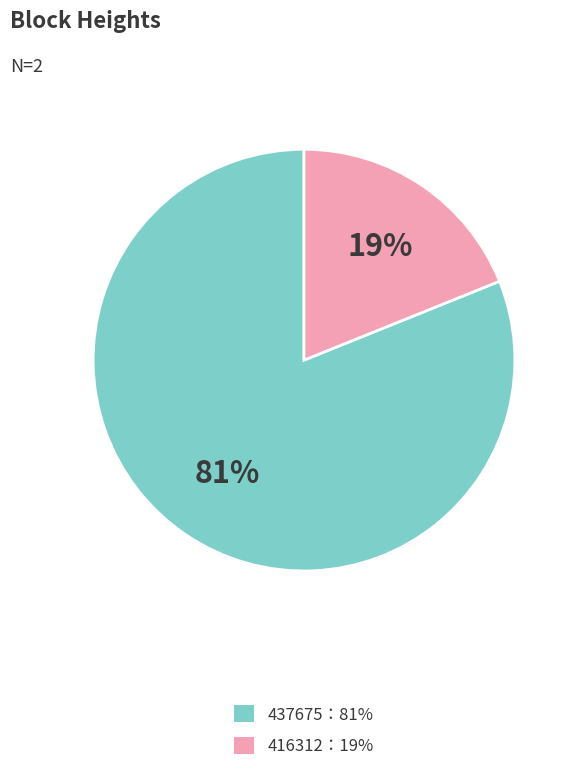

To the nearest percent, what is the difference between the largest and smallest slice percentages?

62%